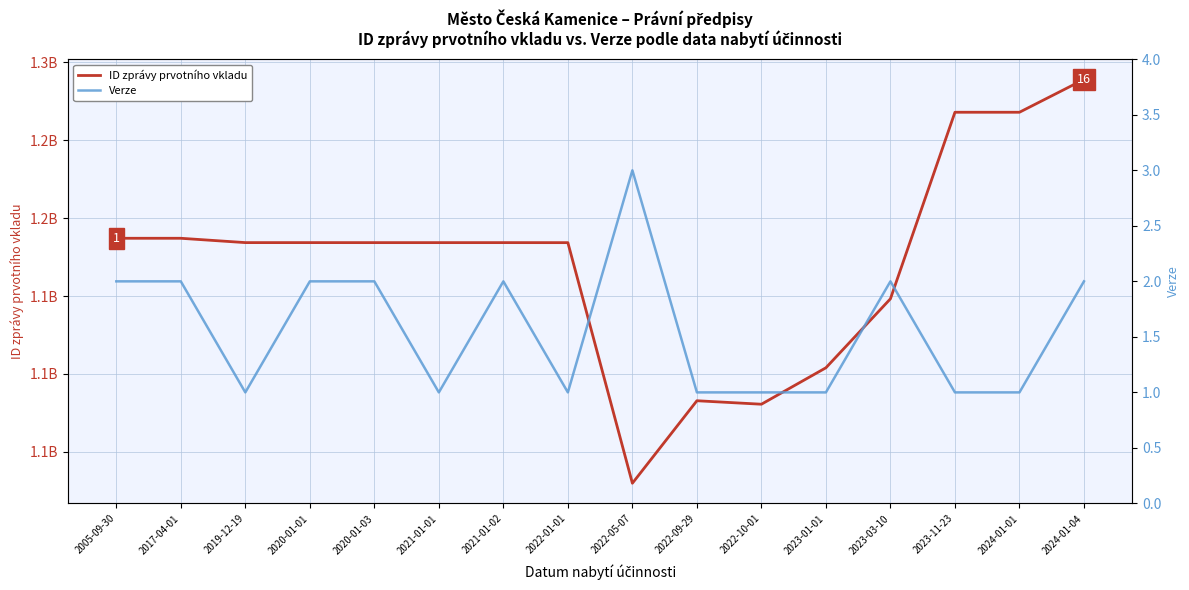

True or false: ID zprávy prvotního vkladu and Verze intersect in this chart.

False